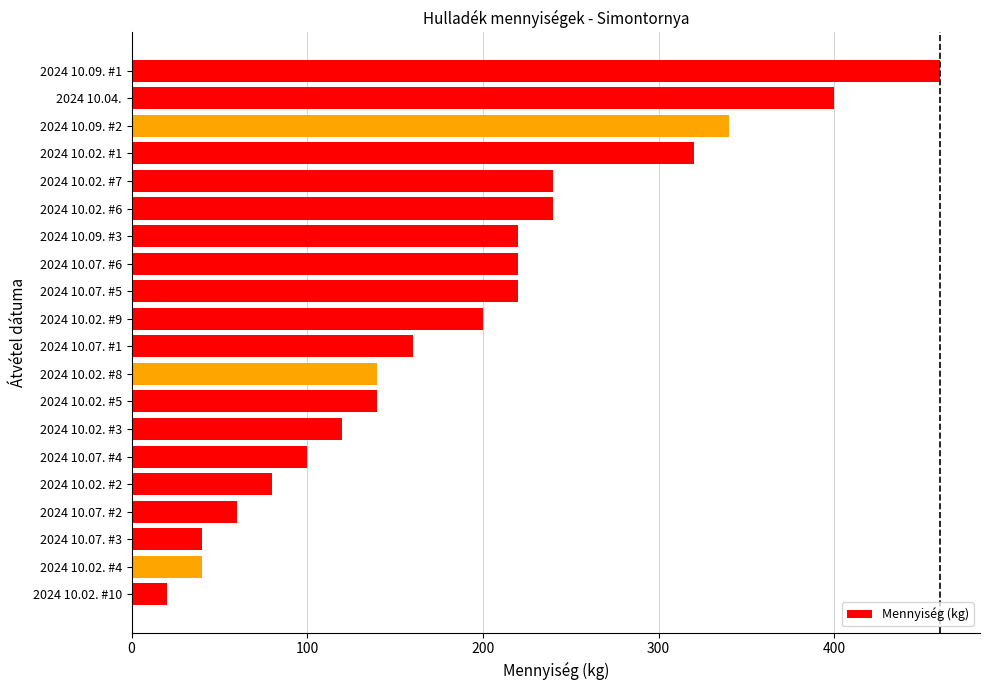

Reading top to bottom, what are all the values shown in this chart?

2024 10.09. #1=460	2024 10.04.=400	2024 10.09. #2=340	2024 10.02. #1=320	2024 10.02. #7=240	2024 10.02. #6=240	2024 10.09. #3=220	2024 10.07. #6=220	2024 10.07. #5=220	2024 10.02. #9=200	2024 10.07. #1=160	2024 10.02. #8=140	2024 10.02. #5=140	2024 10.02. #3=120	2024 10.07. #4=100	2024 10.02. #2=80	2024 10.07. #2=60	2024 10.07. #3=40	2024 10.02. #4=40	2024 10.02. #10=20